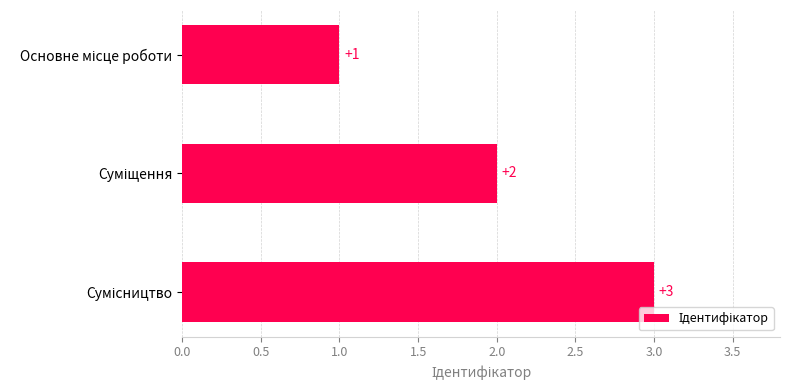

What is the maximum value shown in the chart?

3